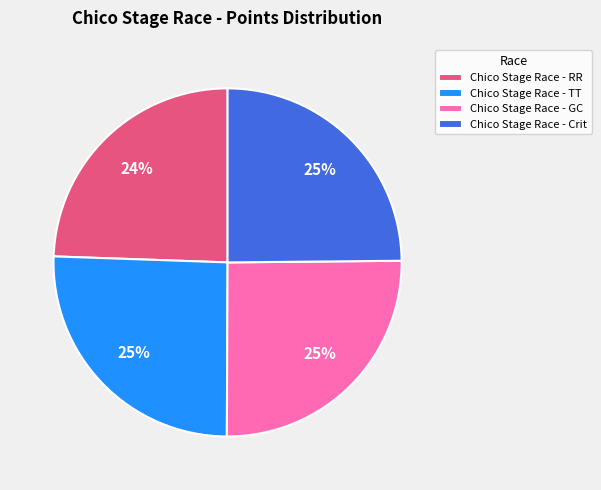

Is the sum of Chico Stage Race - Crit and Chico Stage Race - RR greater than half?

No